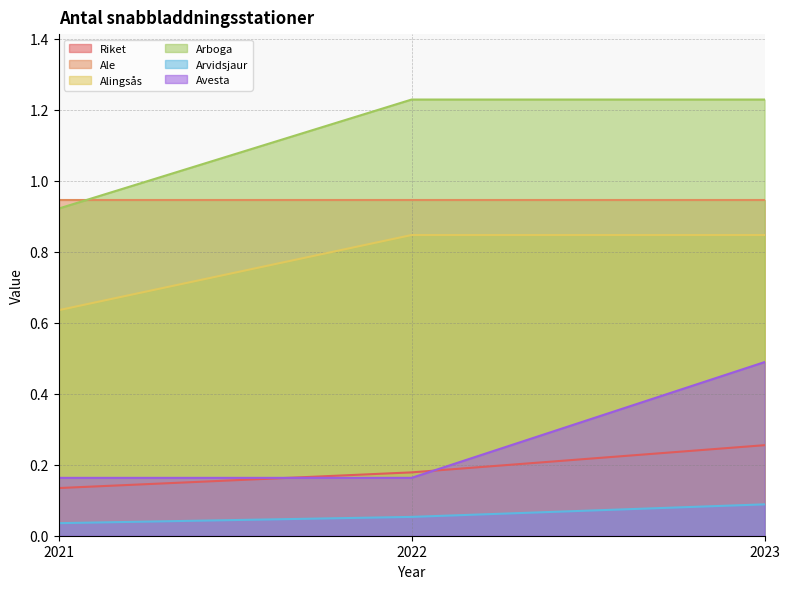

At which label does Avesta reach its minimum?

2021